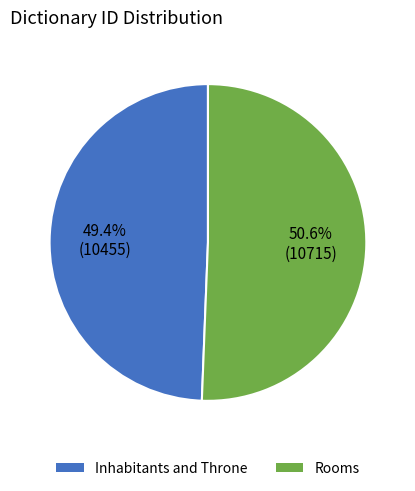

Rank the categories by value from lowest to highest.

Inhabitants and Throne, Rooms